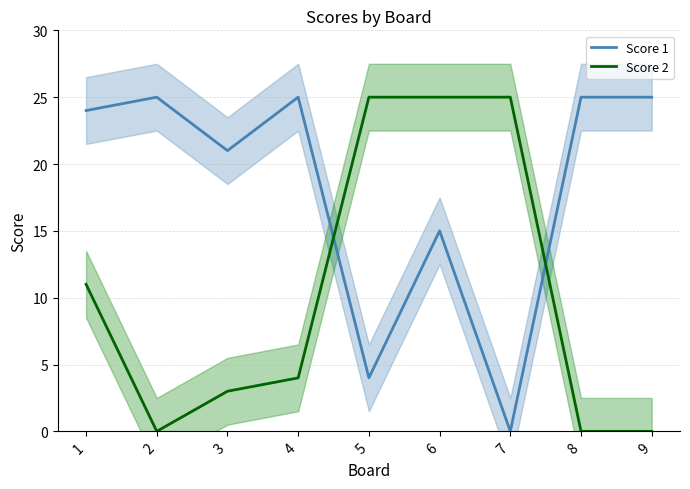

Where is the first local minimum for Score 1?

3